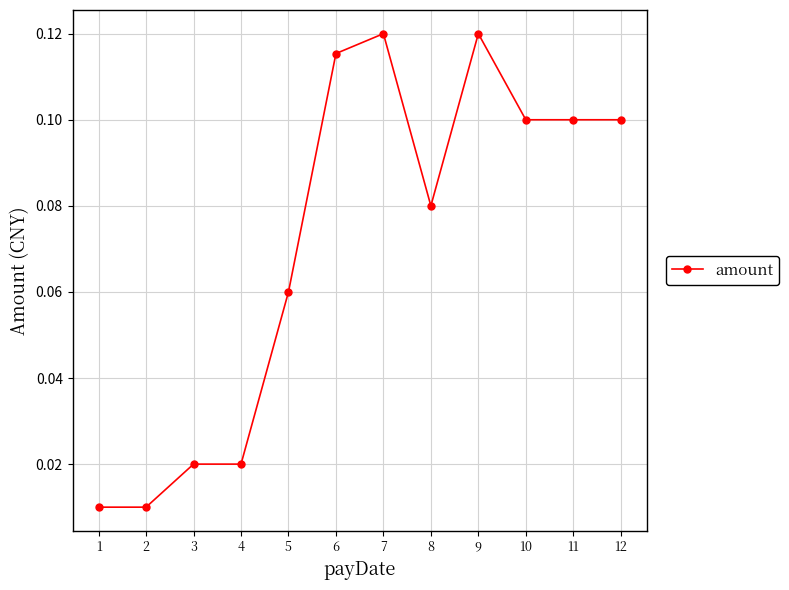

True or false: the data shows 0.2 at 12.

False